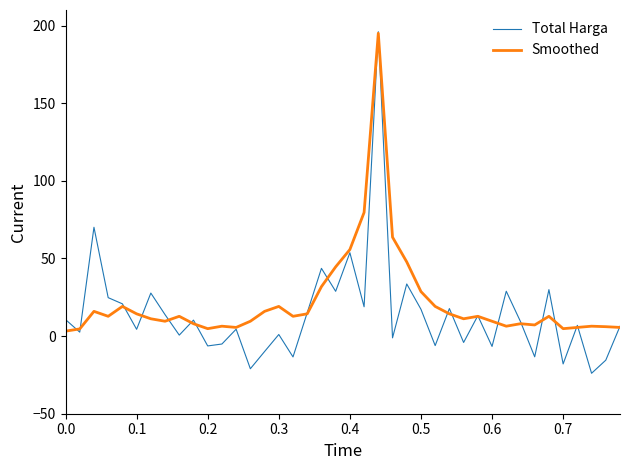

What is the highest value of the Total Harga series?

196.0